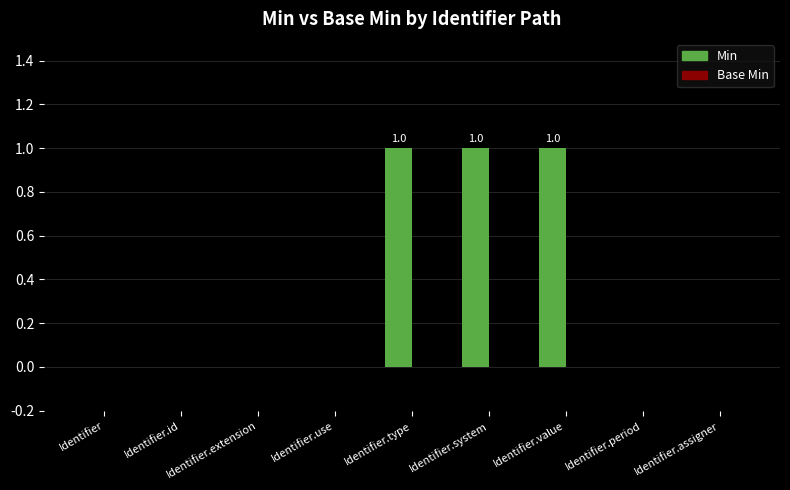

How many series are shown in this chart?

1